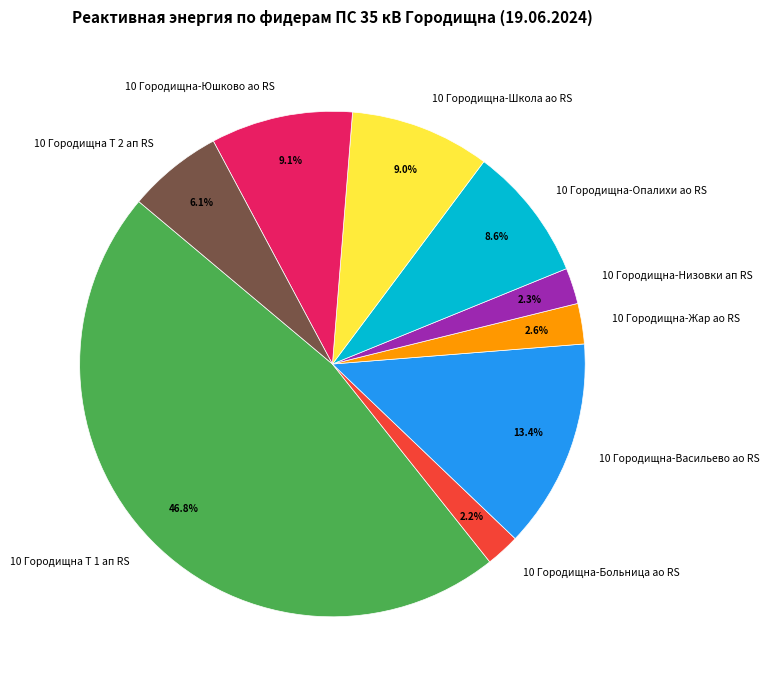

To the nearest percent, what is the difference between the largest and smallest slice percentages?

45%